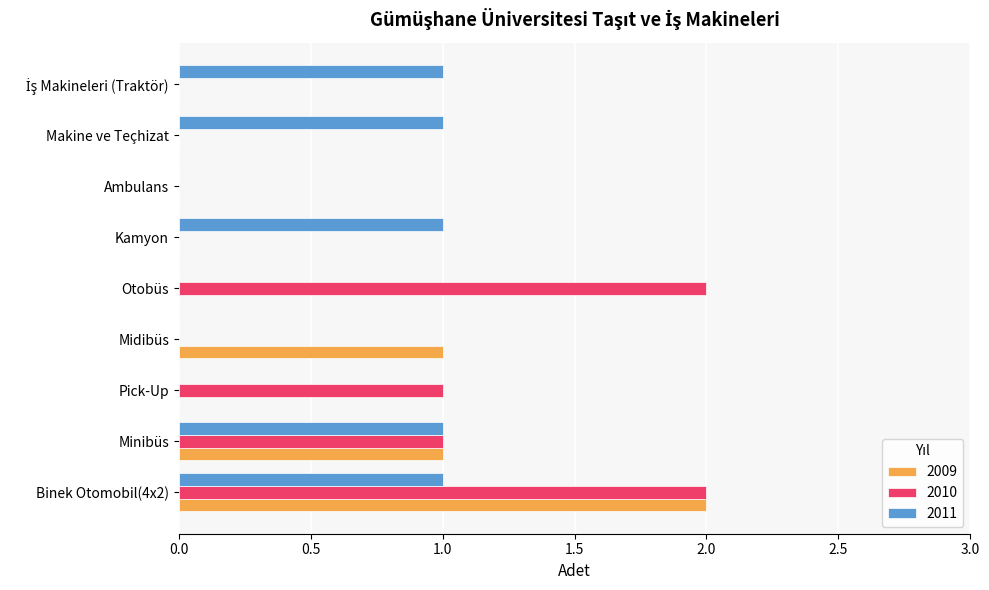

Between Midibüs and Otobüs, which series saw the biggest shift?

2010